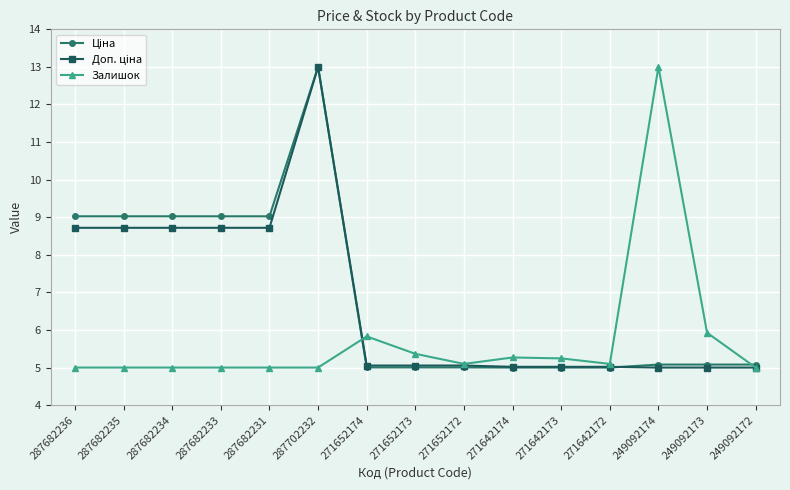

At which category is the sum across all series the highest?

287702232